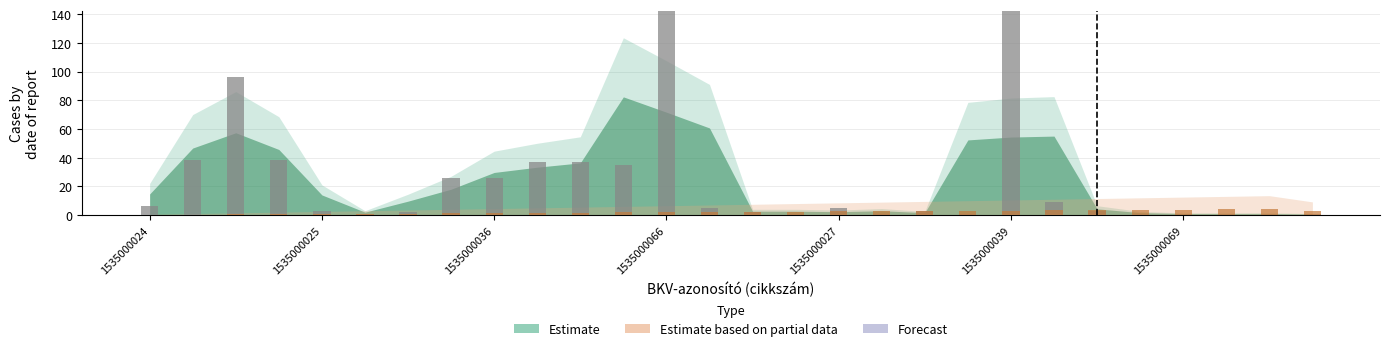

The value at 1535000030 is 0. True or false?

False